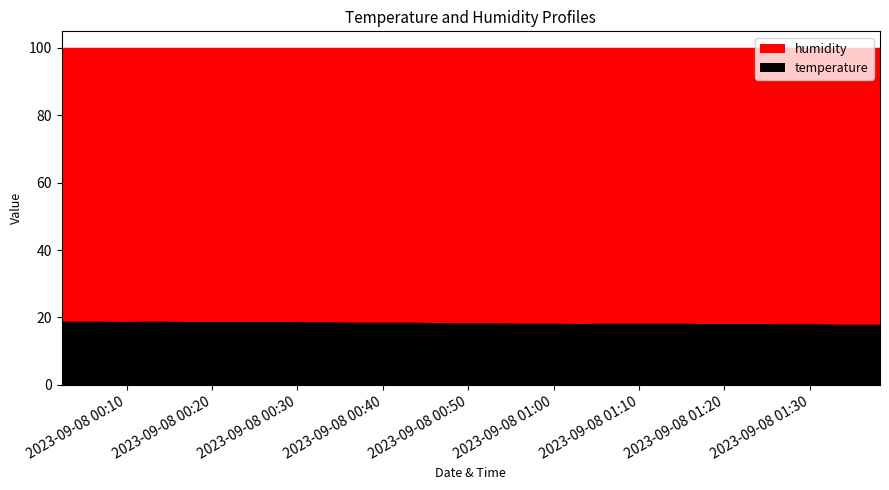

Rank the categories by value from highest to lowest.

2023-09-08T00:02:23, 2023-09-08T00:04:49, 2023-09-08T00:07:15, 2023-09-08T00:12:06, 2023-09-08T00:14:32, 2023-09-08T00:09:40, 2023-09-08T00:16:57, 2023-09-08T00:19:23, 2023-09-08T00:21:49, 2023-09-08T00:24:15, 2023-09-08T00:26:40, 2023-09-08T00:29:06, 2023-09-08T00:31:32, 2023-09-08T00:33:58, 2023-09-08T00:36:23, 2023-09-08T00:38:49, 2023-09-08T00:41:14, 2023-09-08T00:43:40, 2023-09-08T00:46:06, 2023-09-08T00:48:32, 2023-09-08T00:50:59, 2023-09-08T00:53:25, 2023-09-08T00:55:51, 2023-09-08T00:58:17, 2023-09-08T01:00:43, 2023-09-08T01:05:36, 2023-09-08T01:08:02, 2023-09-08T01:10:28, 2023-09-08T01:12:54, 2023-09-08T01:15:20, 2023-09-08T01:03:11, 2023-09-08T01:17:45, 2023-09-08T01:20:27, 2023-09-08T01:23:17, 2023-09-08T01:25:59, 2023-09-08T01:28:29, 2023-09-08T01:30:55, 2023-09-08T01:33:22, 2023-09-08T01:35:48, 2023-09-08T01:38:14